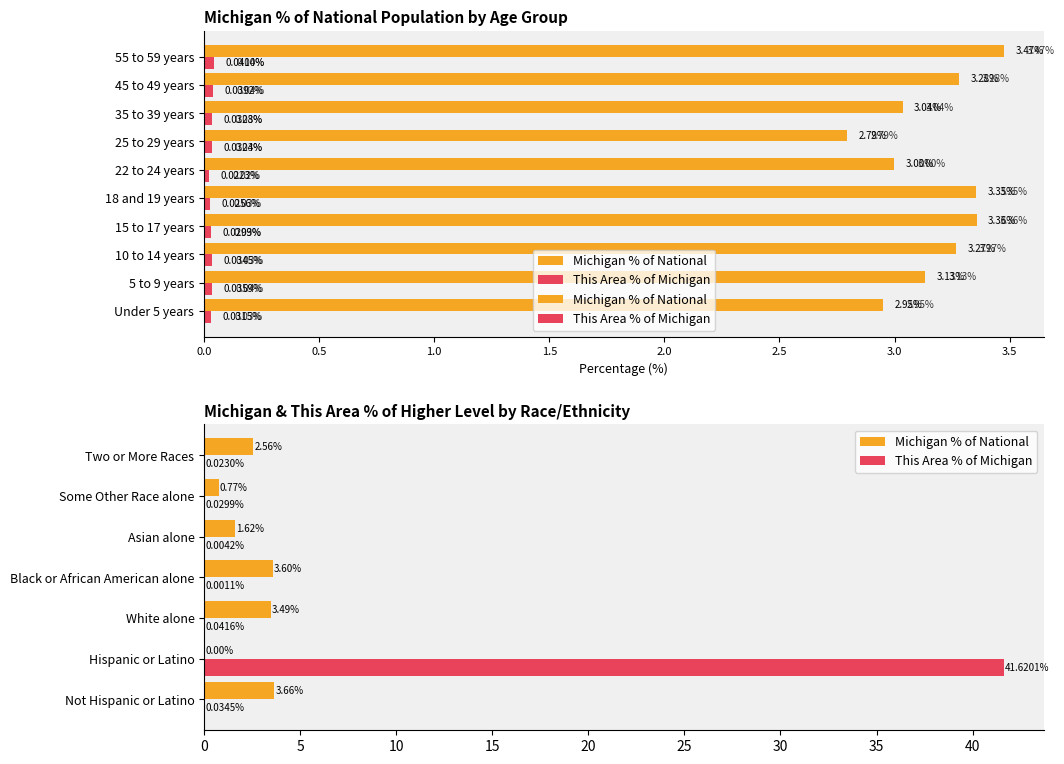

Does the chart contain any negative values?

No